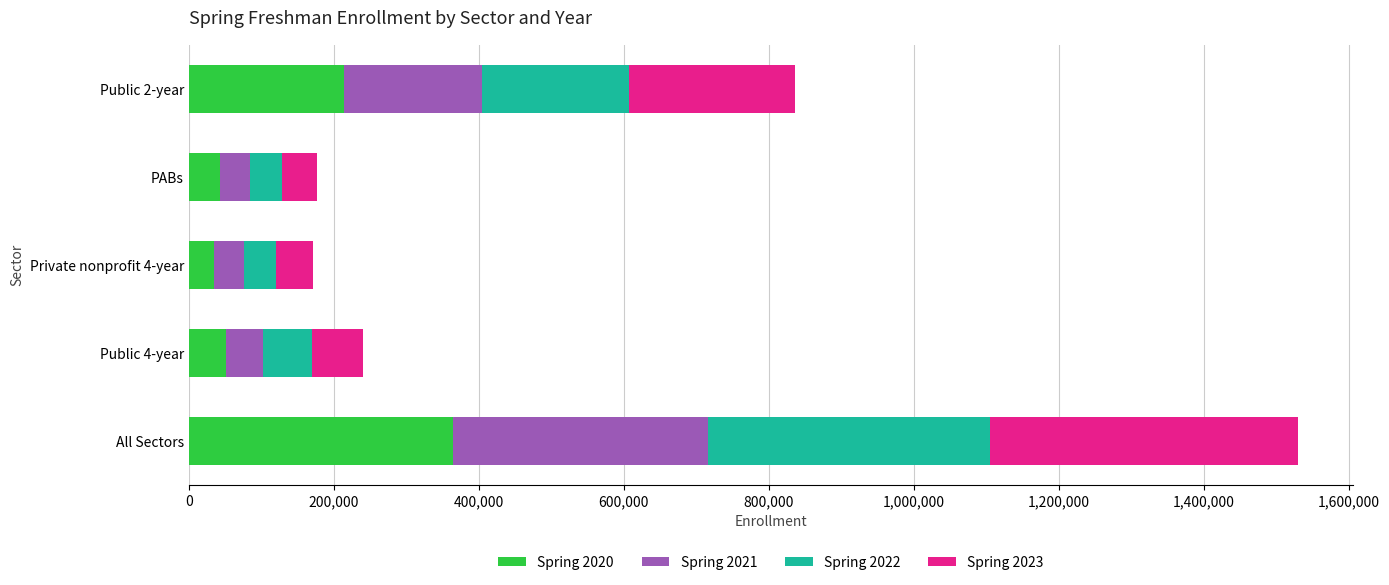

What is the lowest value of the Spring 2020 series?

35348